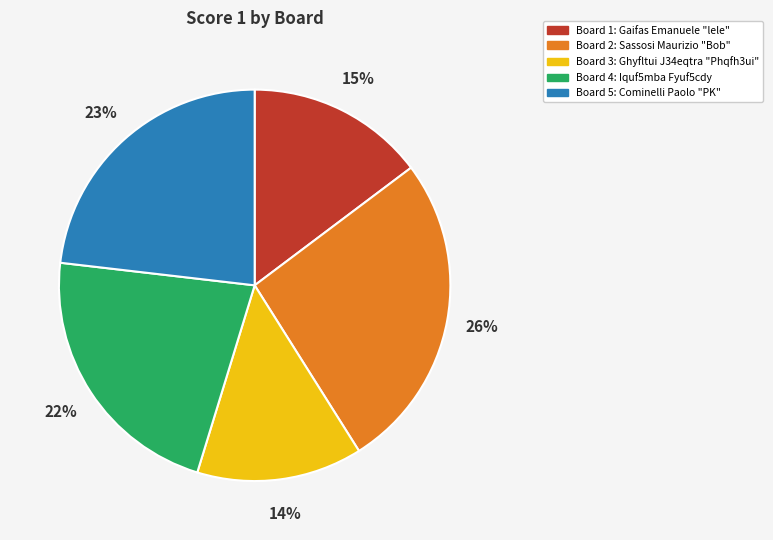

The Board 1 slice represents 26% of the pie. True or false?

False